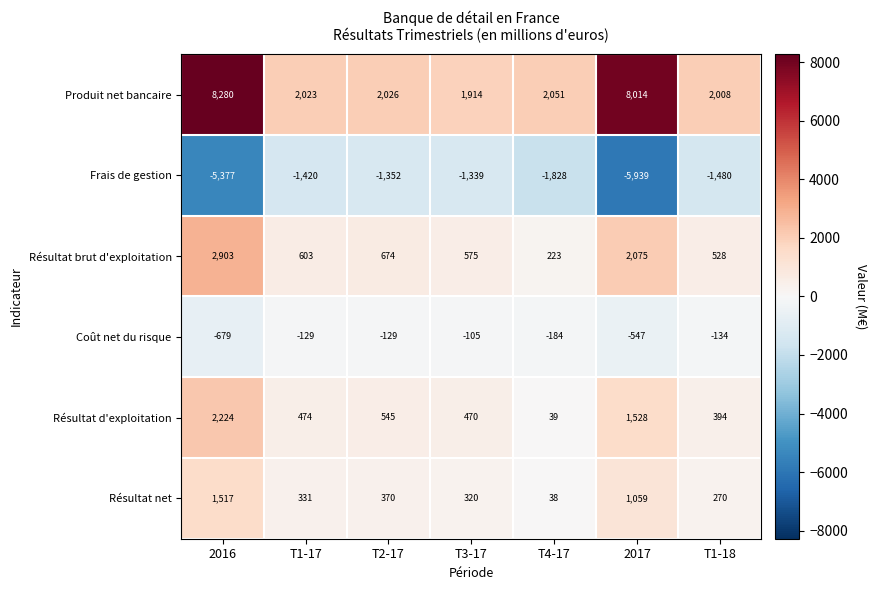

How many values in the Coût net du risque series exceed -134?

3